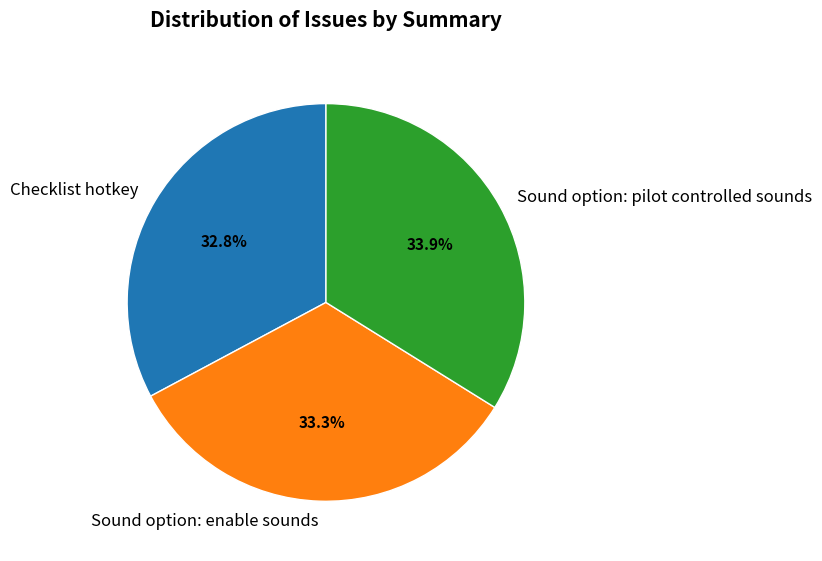

To the nearest percent, what percentage of the pie is Sound option: pilot controlled sounds?

34%